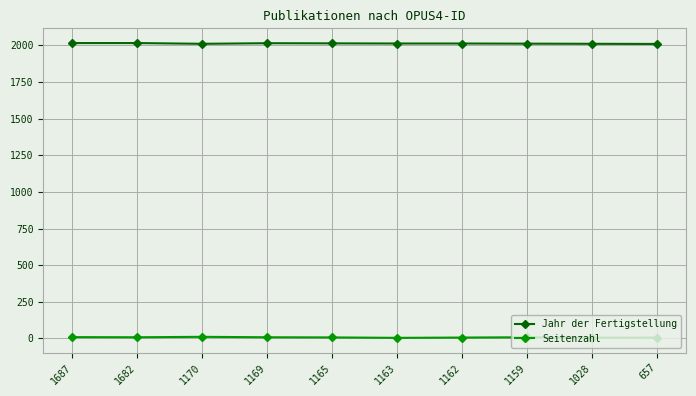

What is the average value of the Seitenzahl series?

7